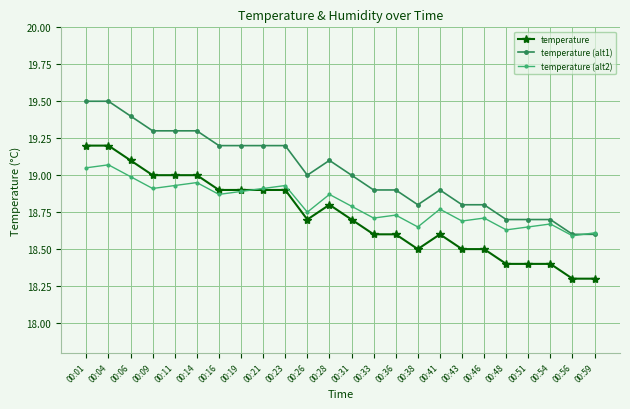

What is the greatest value displayed?

19.5